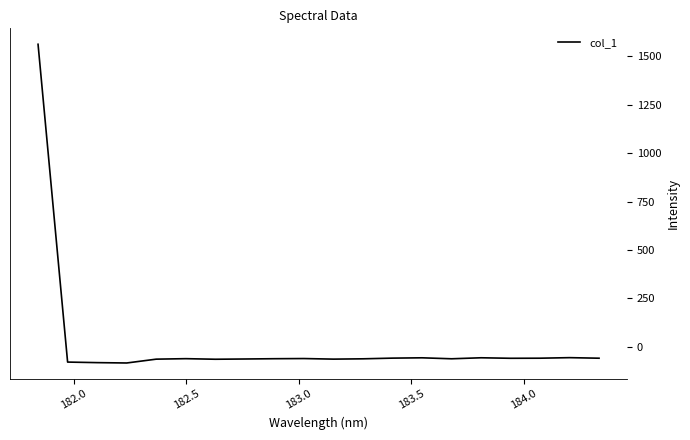

What is the maximum value shown in the chart?

1561.9